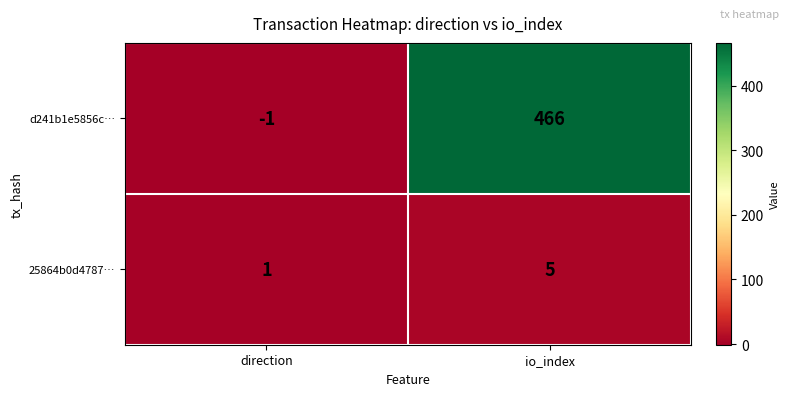

The value of 25864b0d4787… at direction is 1. True or false?

True